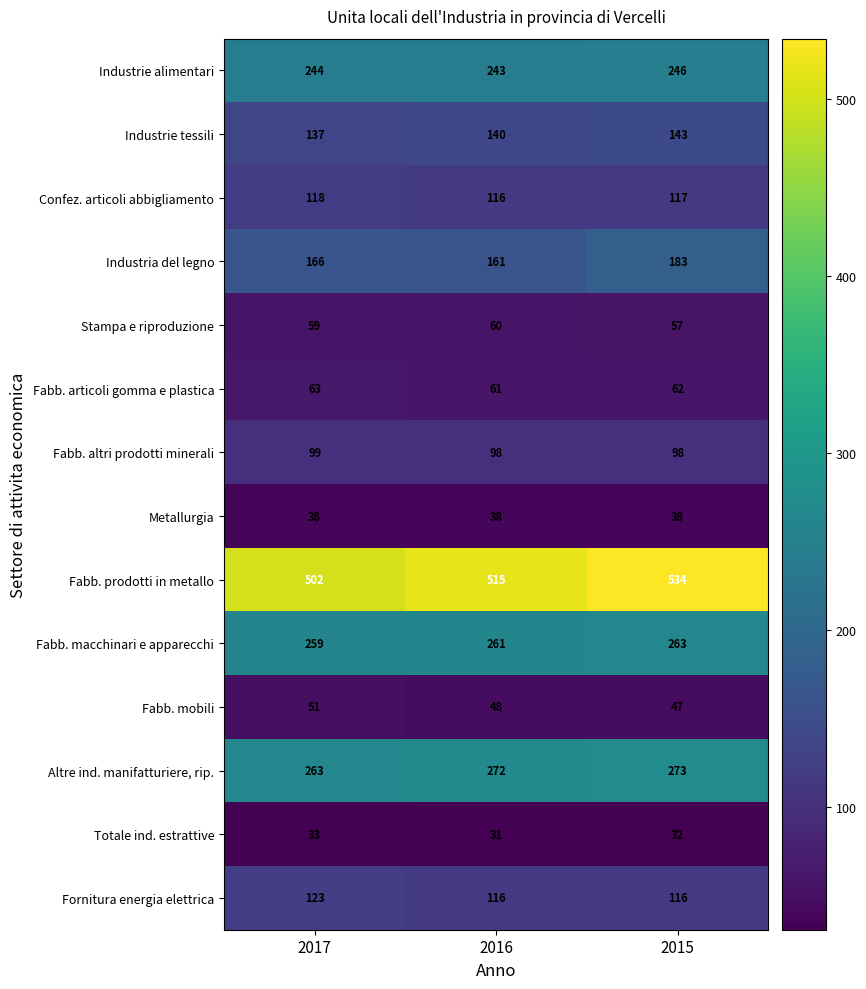

What is the greatest value displayed?

534